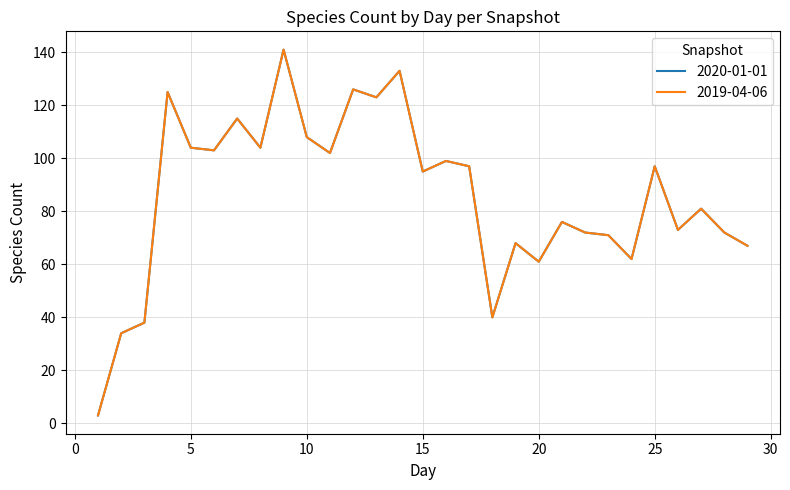

What is the value of the 2020-01-01 point at the 19th from the left?

68